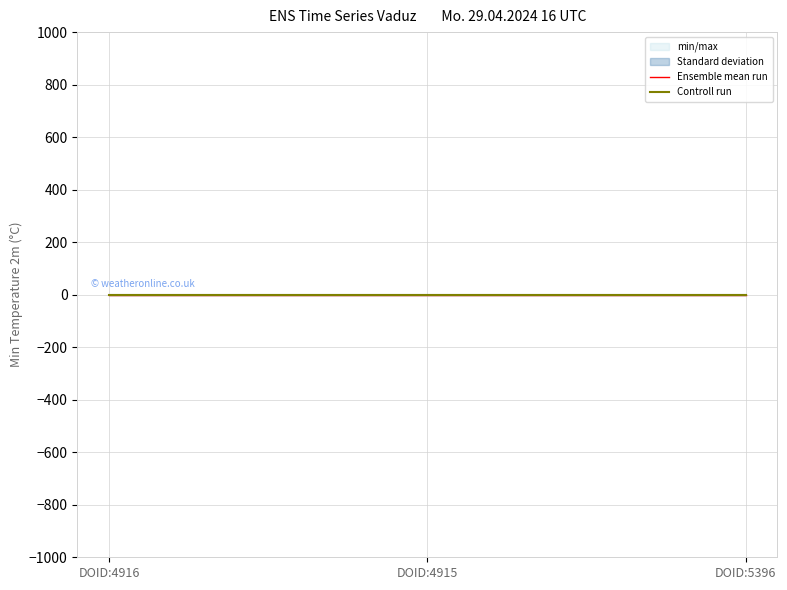

Reading right to left, what are all the values shown in this chart?

min/max: DOID:5396=1	DOID:4915=1	DOID:4916=1
Standard deviation: DOID:5396=0	DOID:4915=0	DOID:4916=0
Ensemble mean run: DOID:5396=0	DOID:4915=0	DOID:4916=0
Controll run: DOID:5396=0	DOID:4915=0	DOID:4916=0